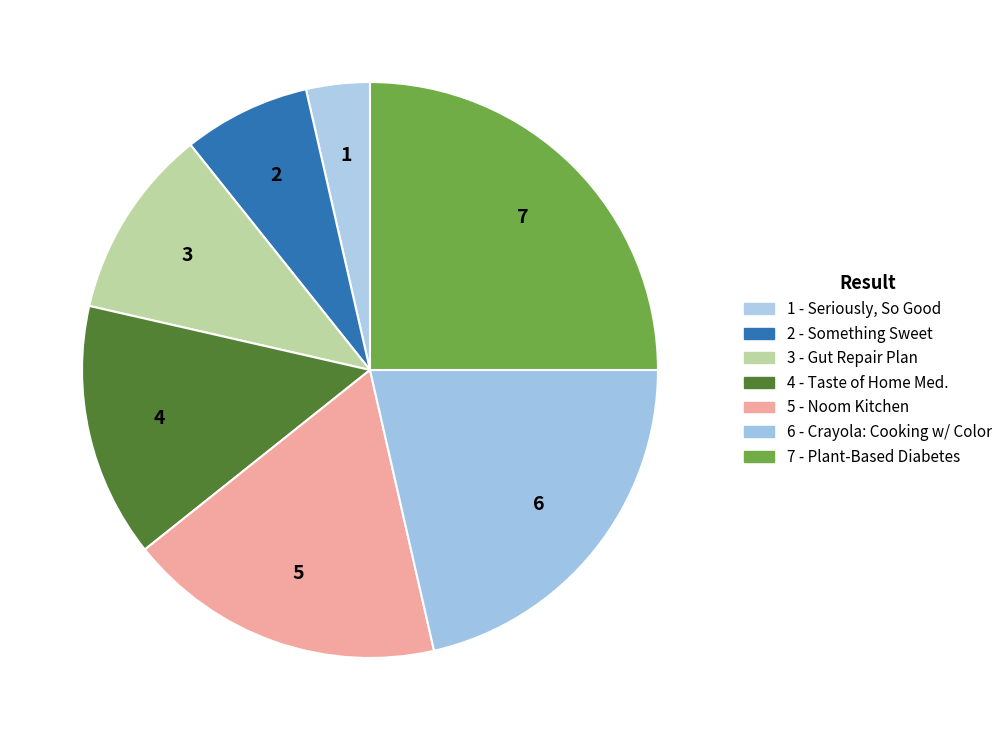

To the nearest percent, what is the average slice percentage?

14%